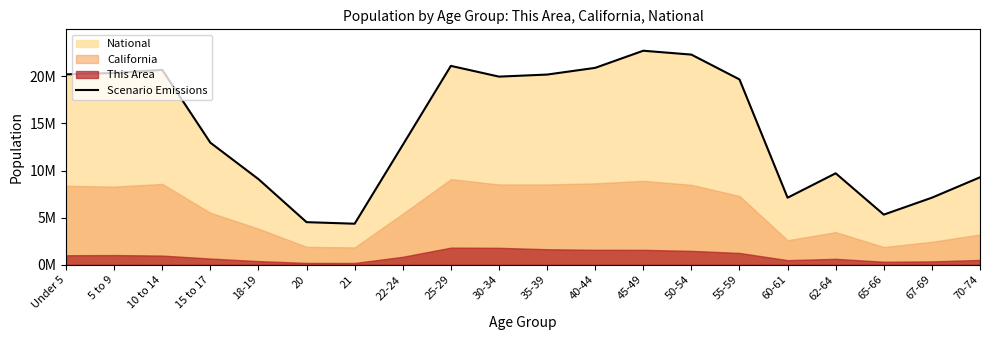

Which category has the highest value across all series?

45-49